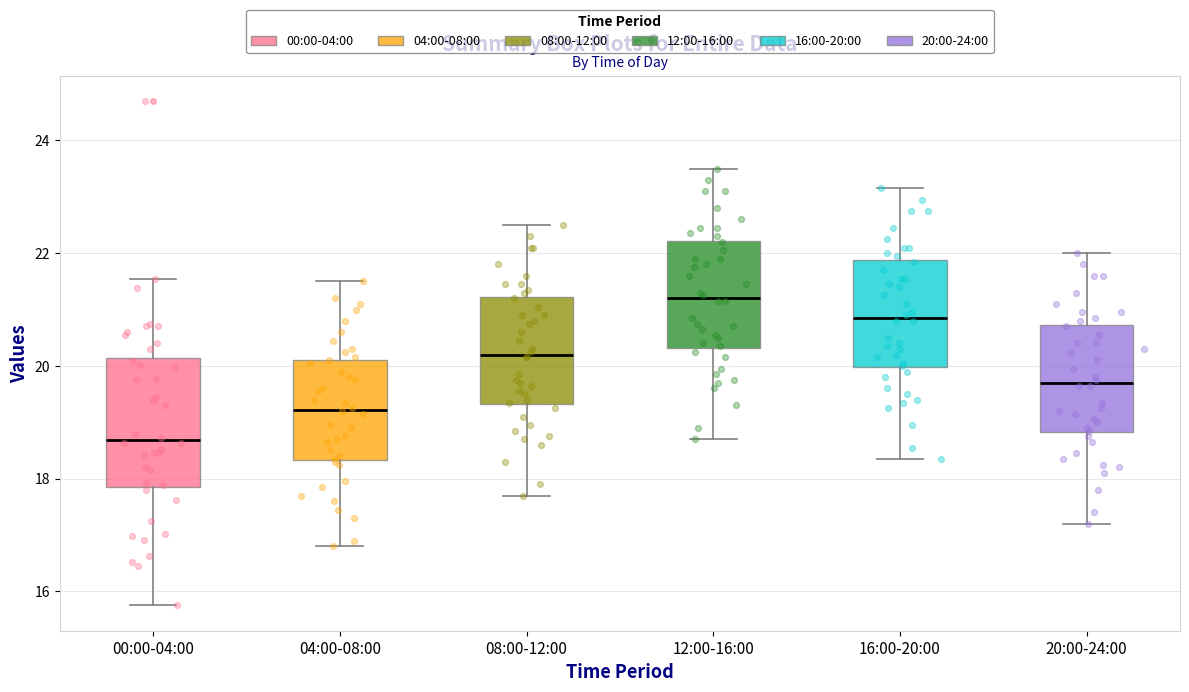

Where is the lower edge of the box for 12:00-16:00 on the y-axis? The values are not printed on the chart, so give them approximately, as read against the axis.

20.4